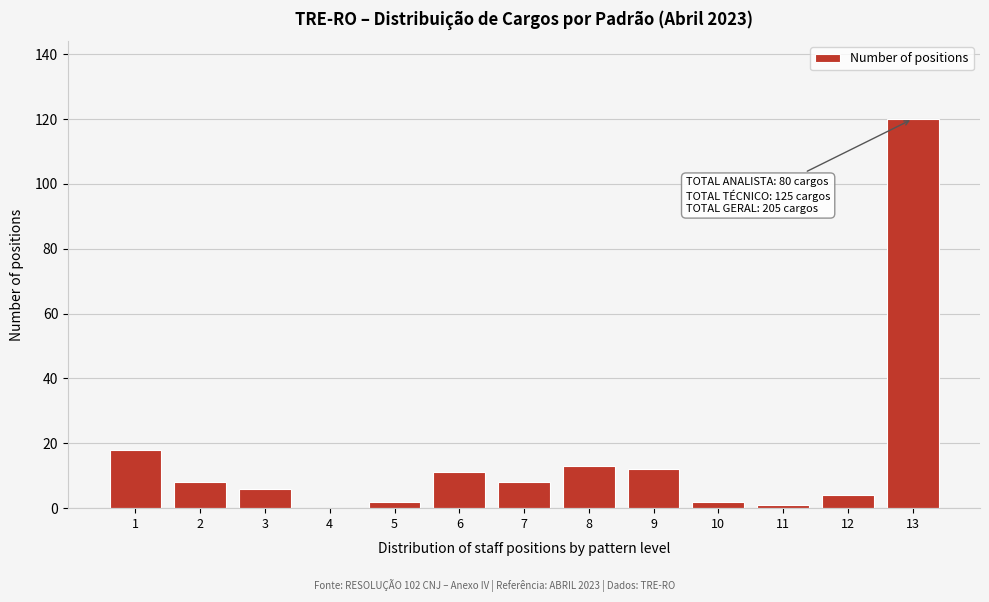

Reading left to right, extract all data points from this chart.

1=18	2=8	3=6	4=0	5=2	6=11	7=8	8=13	9=12	10=2	11=1	12=4	13=120